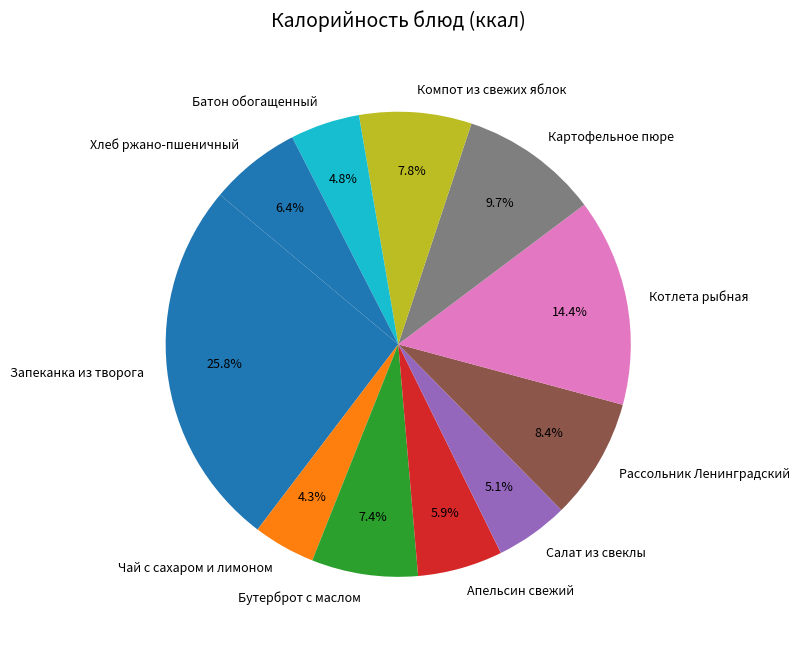

How much of the chart is everything except Рассольник Ленинградский?

91.6%